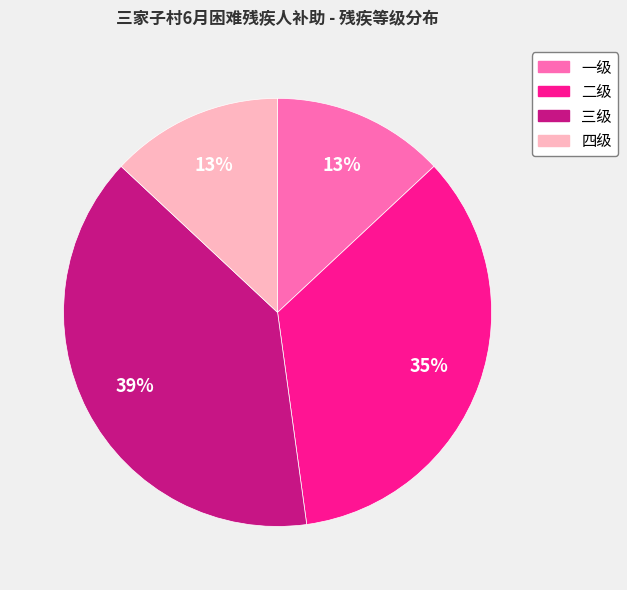

Is the sum of 二级 and 四级 greater than half?

No